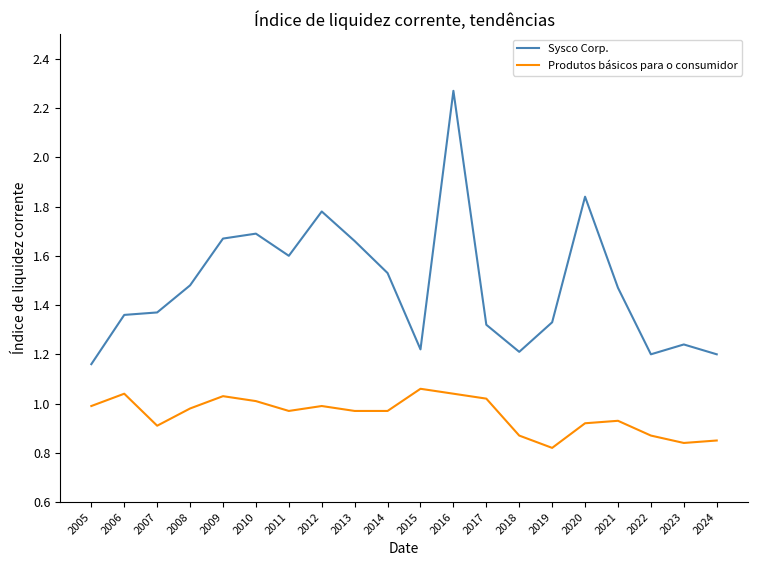

Is it true that Sysco Corp. equals 0.7 at 2008?

False